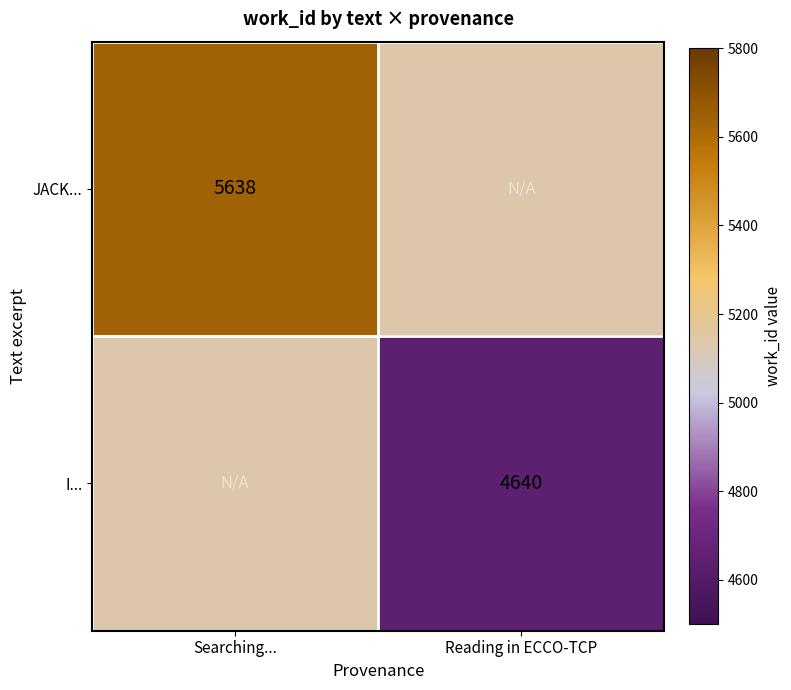

True or false: I... has a value of 4640 at Reading in ECCO-TCP.

True